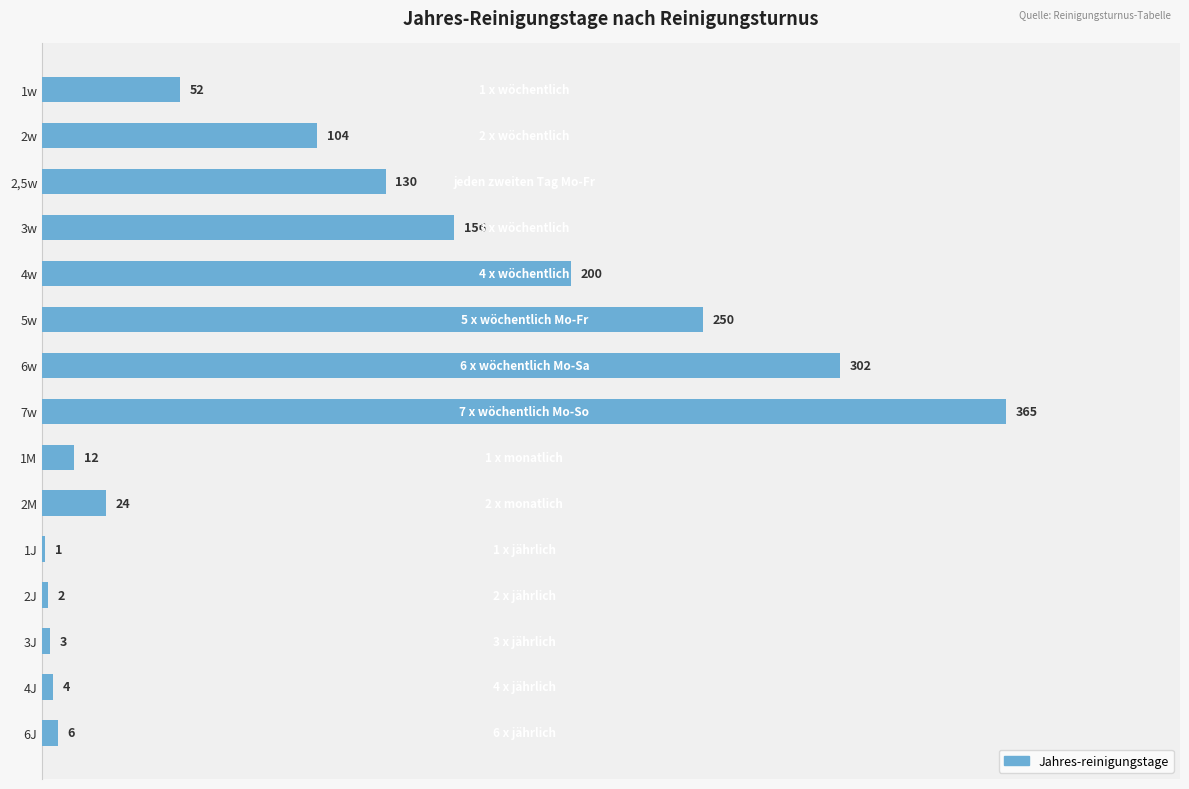

Where is the data nearest to the value 183?

4w